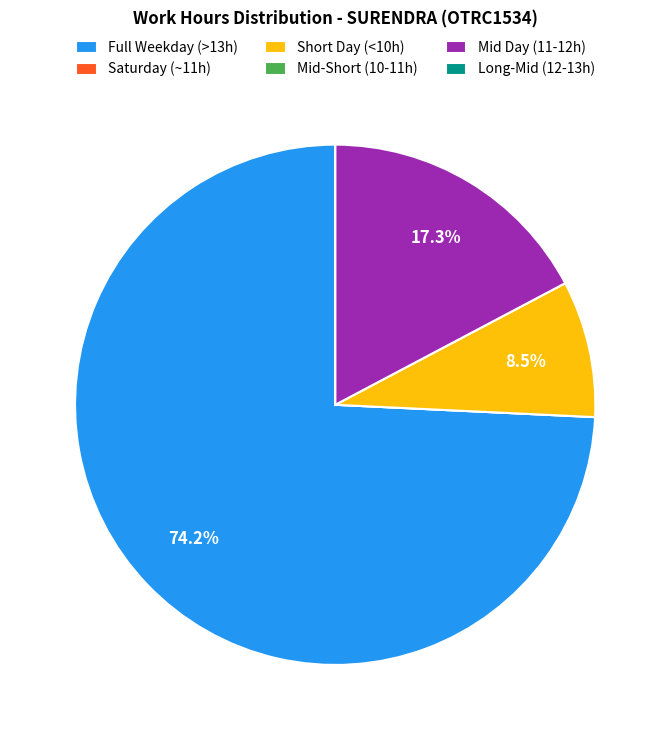

What percentage is NOT represented by Full Weekday (>13h)?

25.8%